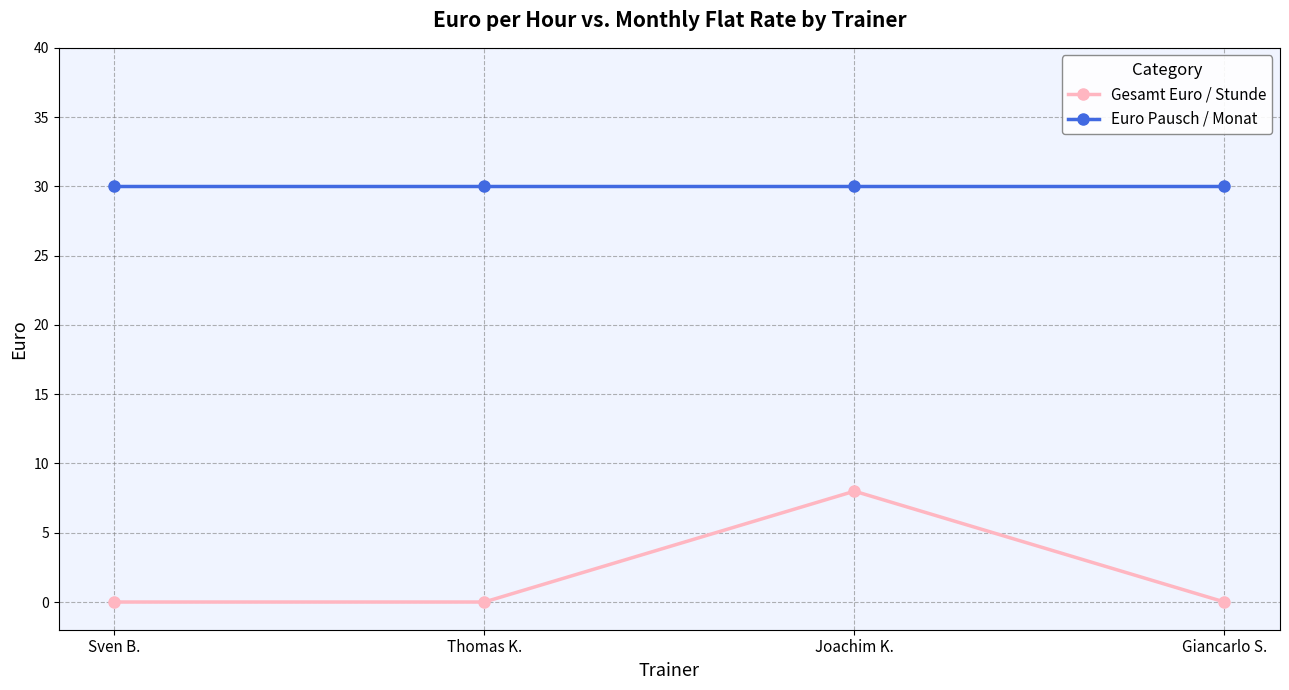

True or false: Gesamt Euro / Stunde and Euro Pausch / Monat cross at least once.

False